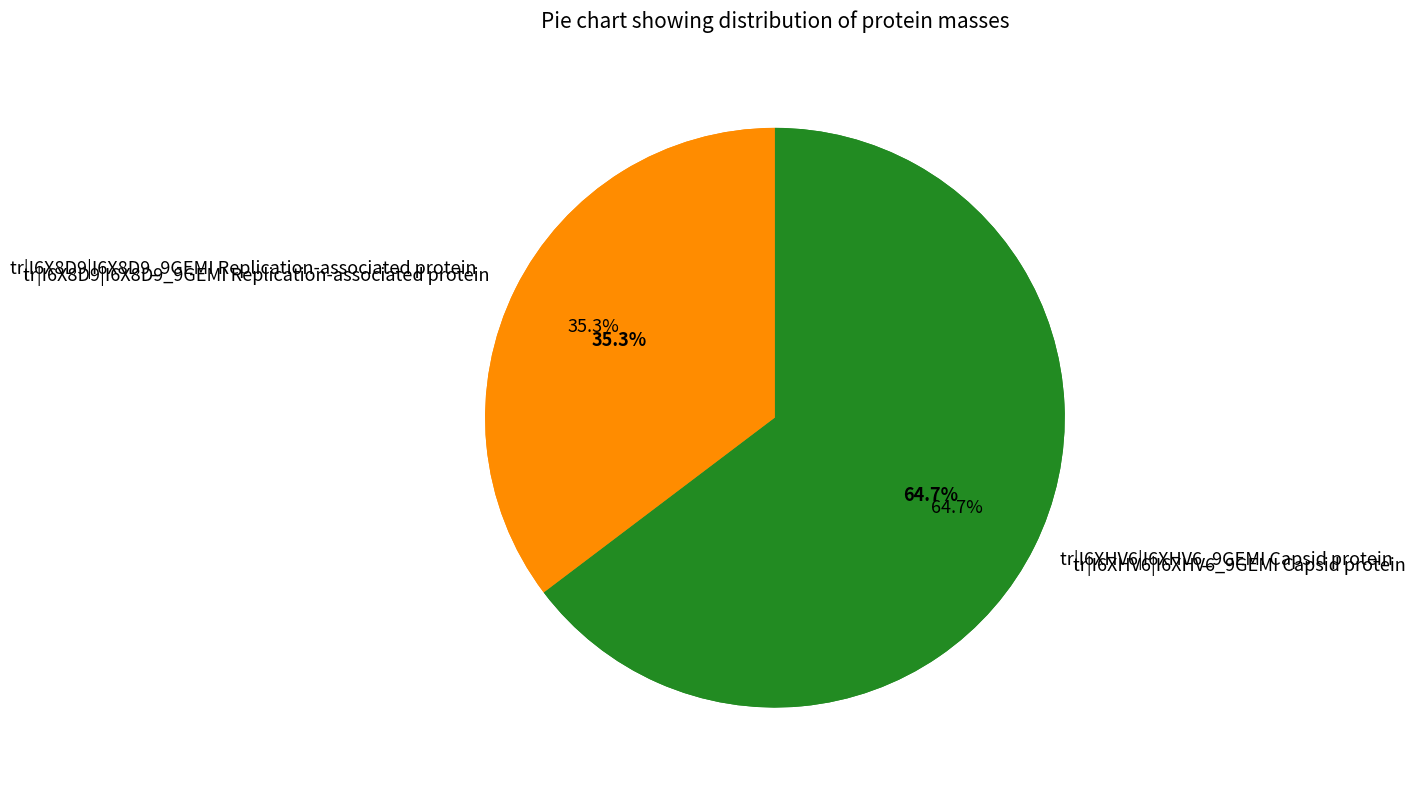

Is tr|I6X8D9|I6X8D9_9GEMI Replication-associated protein the majority of the pie?

No